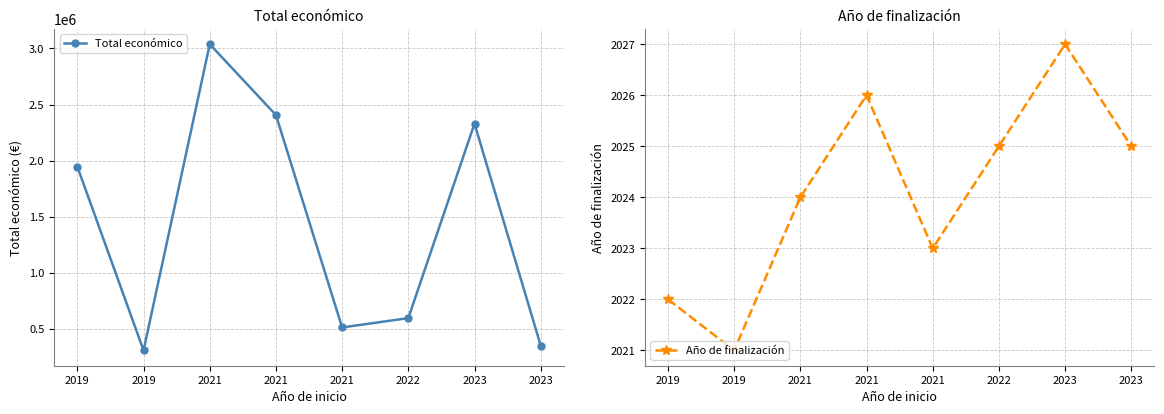

What is the maximum value shown in the chart?

3037758